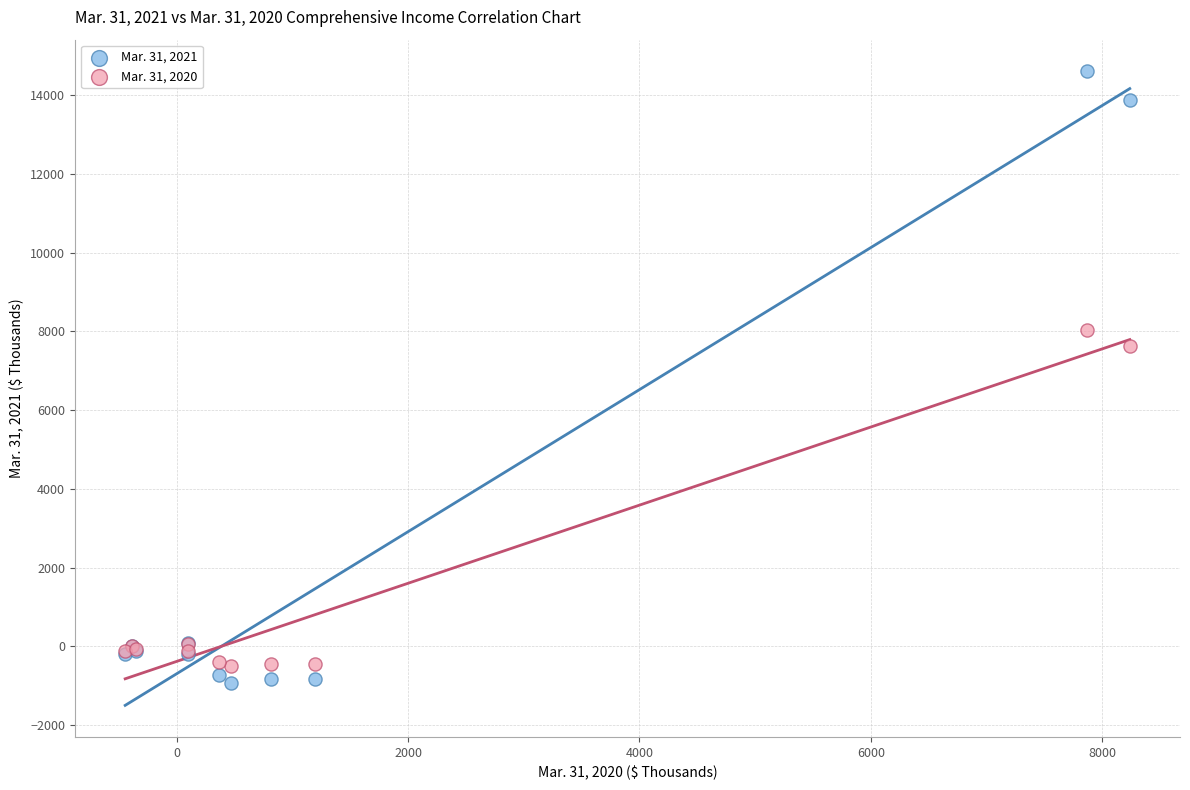

Which series contains the highest Y value?

Mar. 31, 2021